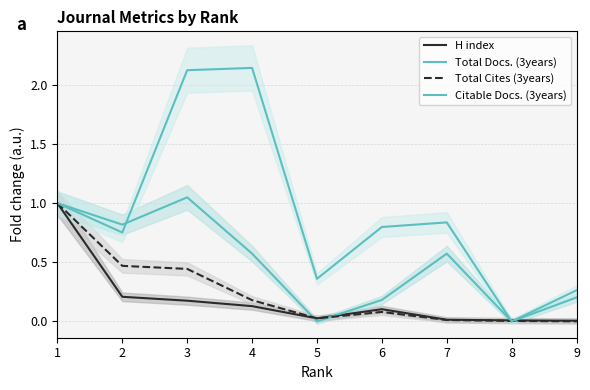

At 9, list the series in order from smallest to largest.

Total Cites (3years), H index, Total Docs. (3years), Citable Docs. (3years)